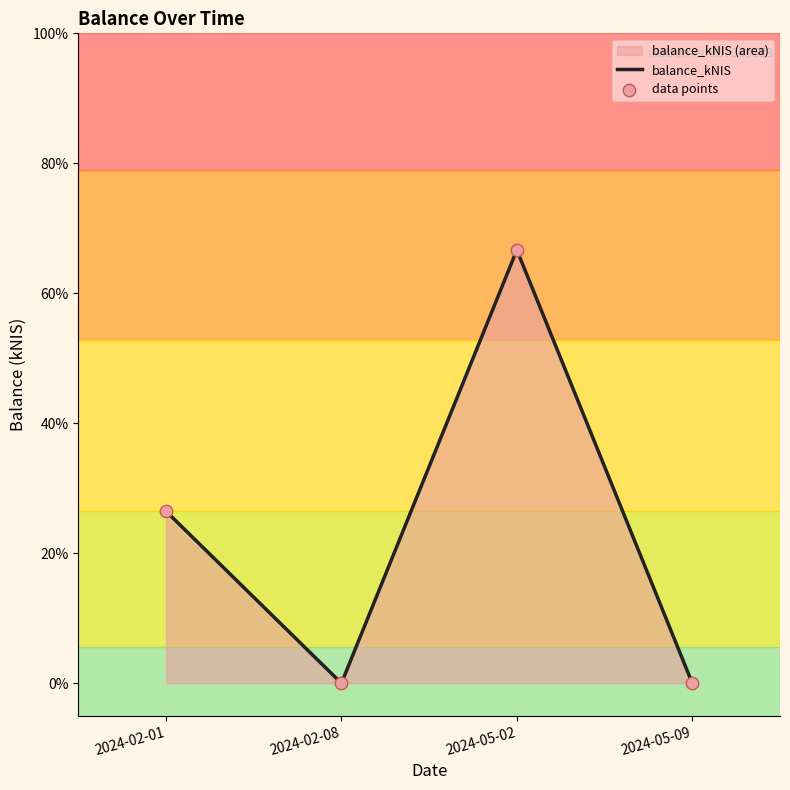

Which has a higher value, 2024-02-08 or 2024-05-09?

2024-02-08